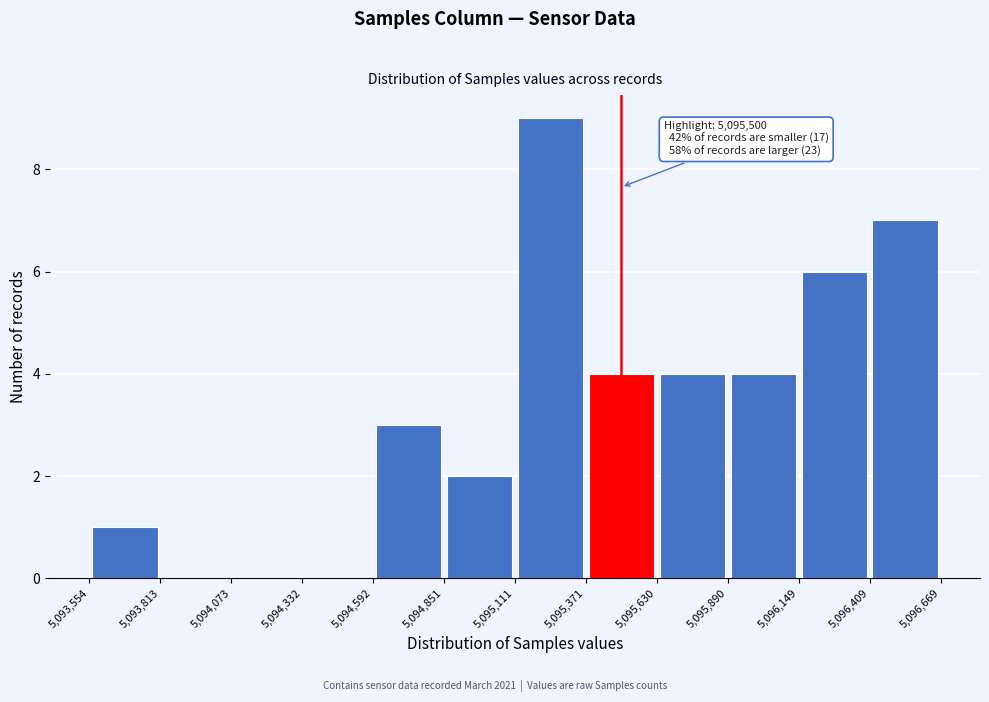

Which range on the x-axis has the tallest bar?

5,095,111 to 5,095,371